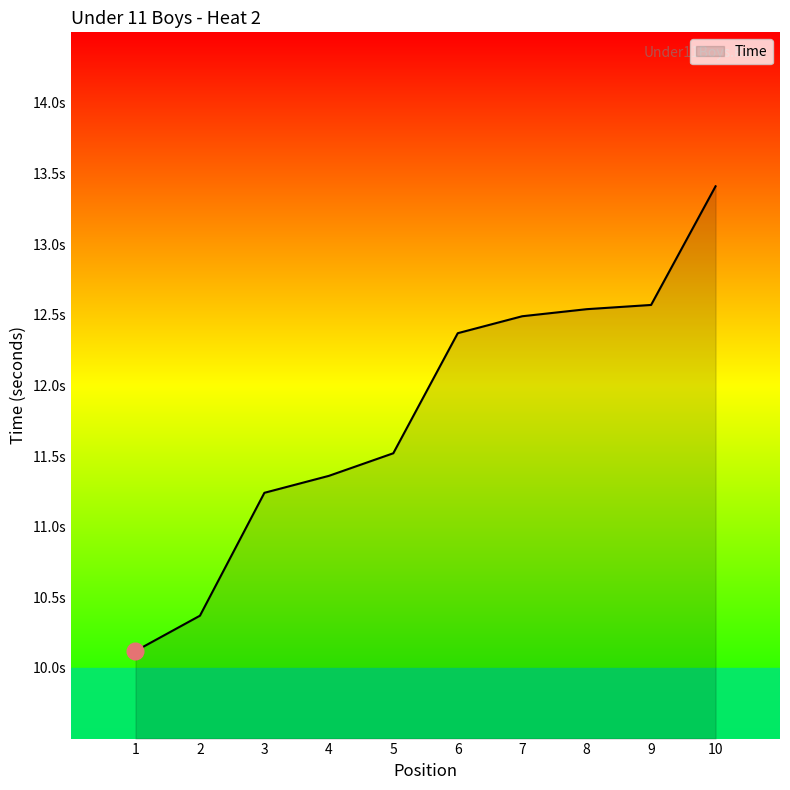

What is the maximum value shown in the chart?

13.4